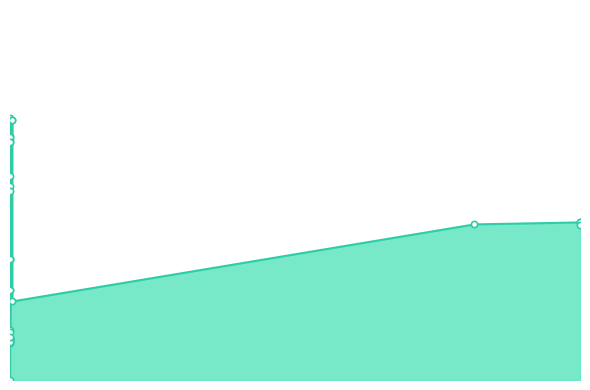

Which has a higher value, 2021-11-02 07:49:04 or 2022-01-18 18:03:14?

2022-01-18 18:03:14